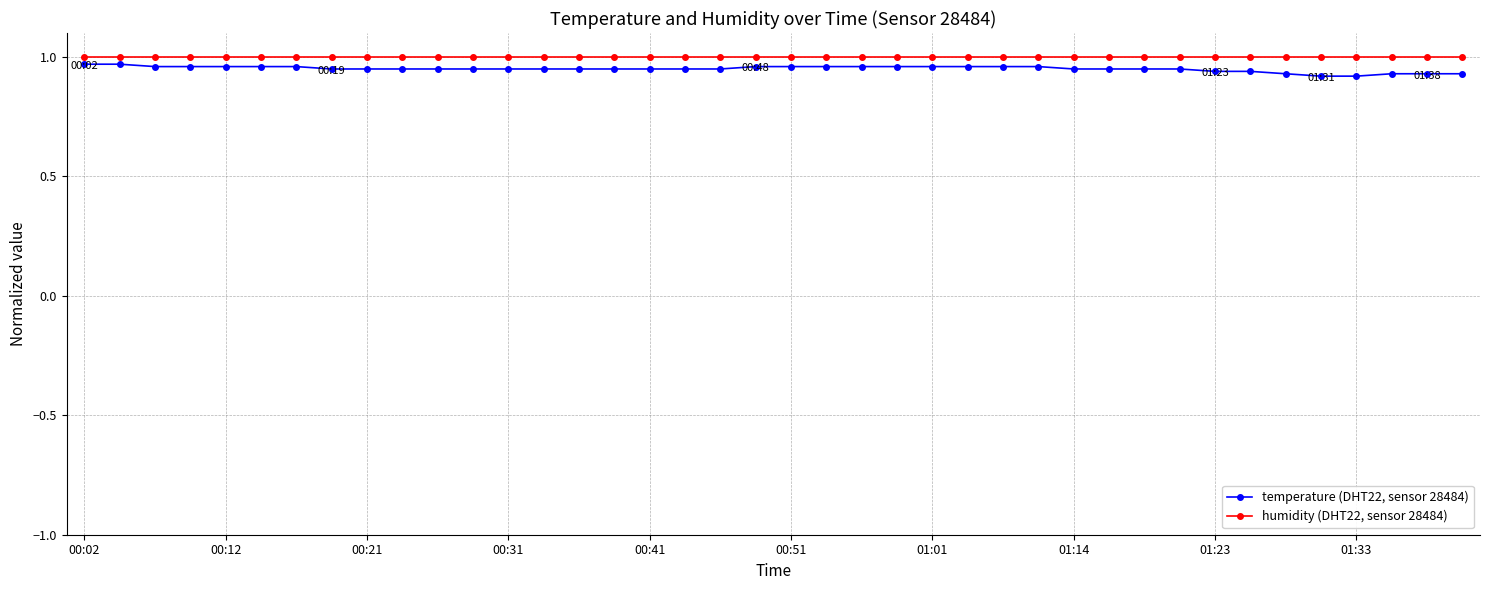

What are all the series names shown in the legend?

temperature (DHT22, sensor 28484), humidity (DHT22, sensor 28484)